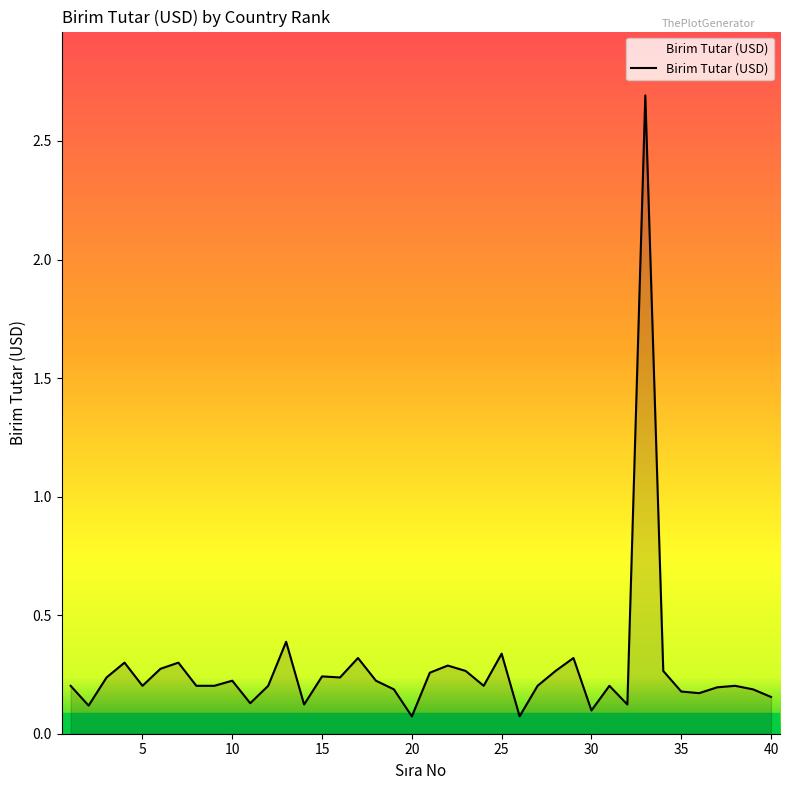

How many lines are shown in the chart?

1